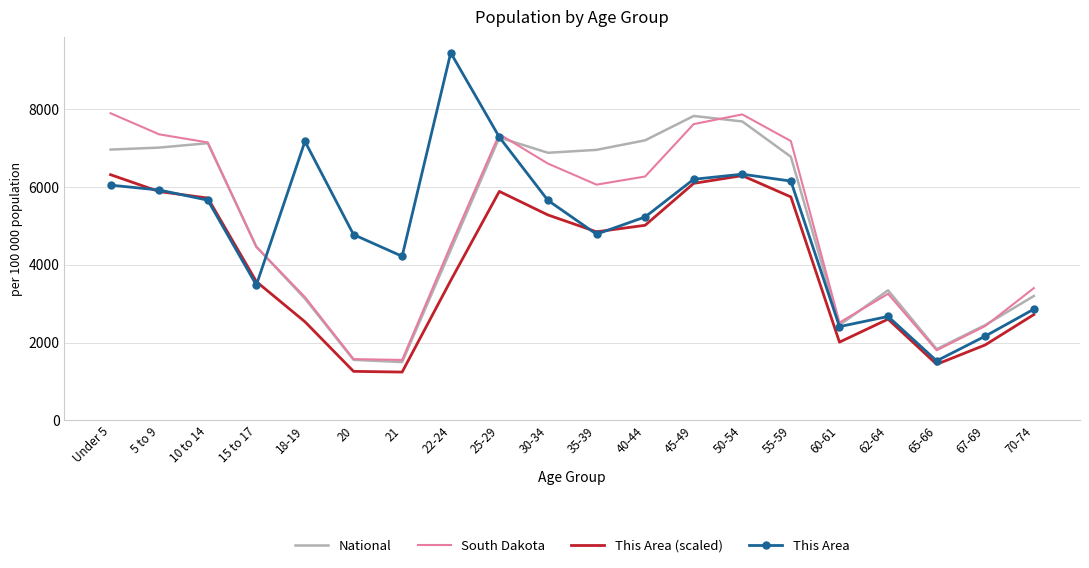

What is the lowest value of the South Dakota series?

1554.4